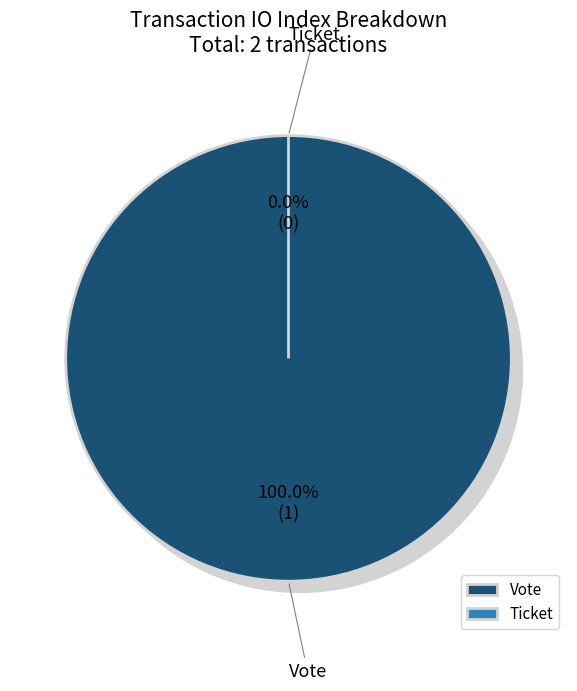

Count the number of slices in the pie.

2